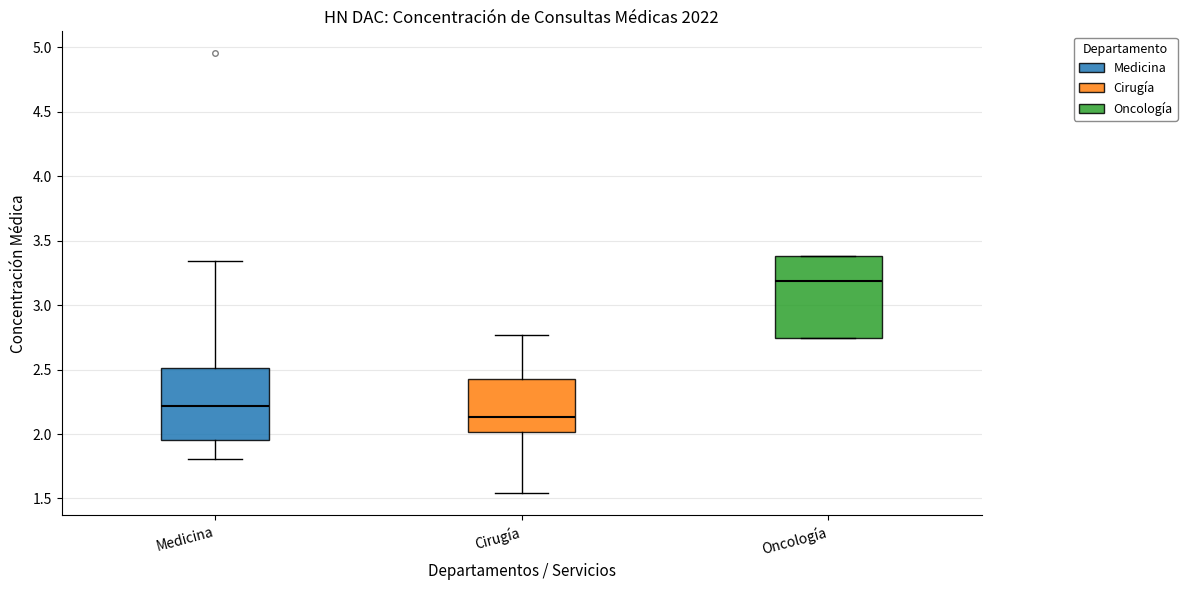

Reading left to right, transcribe this box plot: for each box, give where its median line is, the range the box spans, and where its two whiskers end, as read against the y-axis. The values are not printed on the chart, so give them approximately, as read against the axis.

Medicina: median 2.20, box 1.95 to 2.50, whiskers 1.80 to 3.35
Cirugía: median 2.15, box 2.00 to 2.40, whiskers 1.55 to 2.75
Oncología: median 3.20, box 2.75 to 3.40, whiskers 2.75 to 3.40